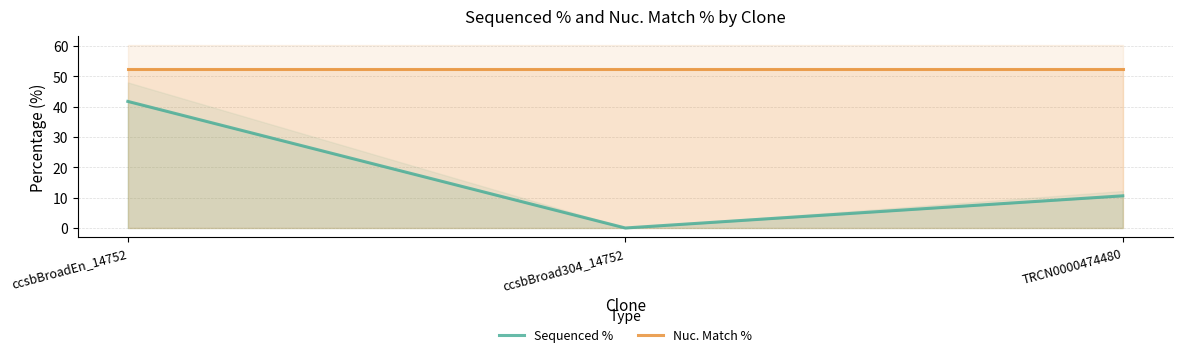

What is the difference between the highest and lowest values at ccsbBroadEn_14752?

10.7